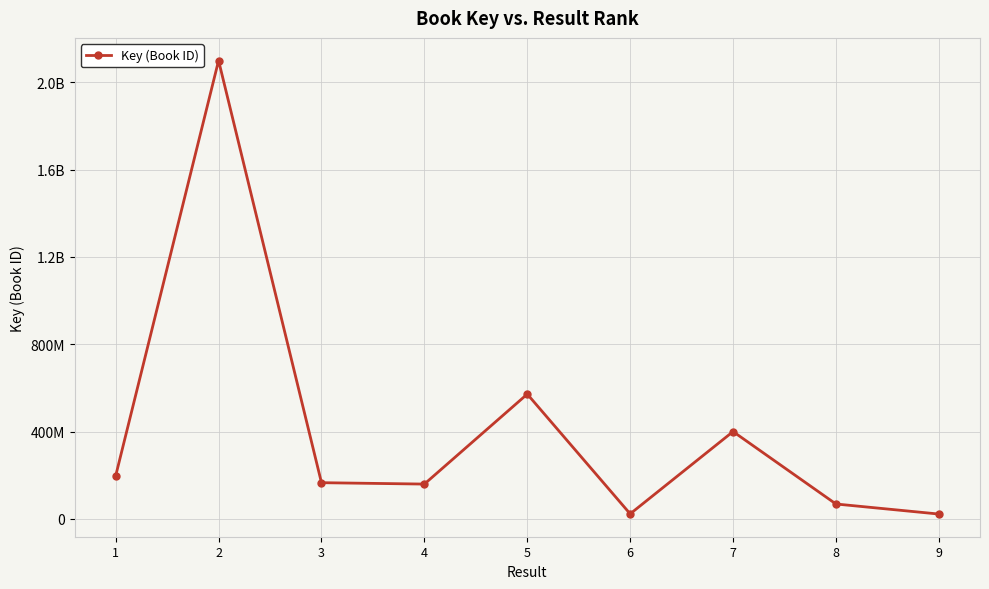

The chart shows a value of 40340296 at 8. True or false?

False